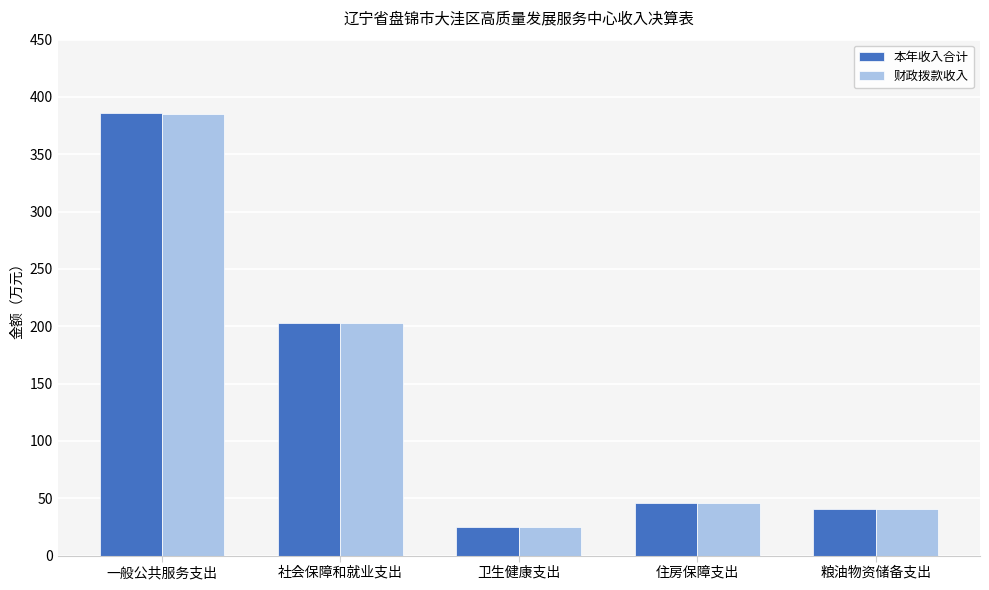

What is the label of the 3rd bar from the right?

卫生健康支出